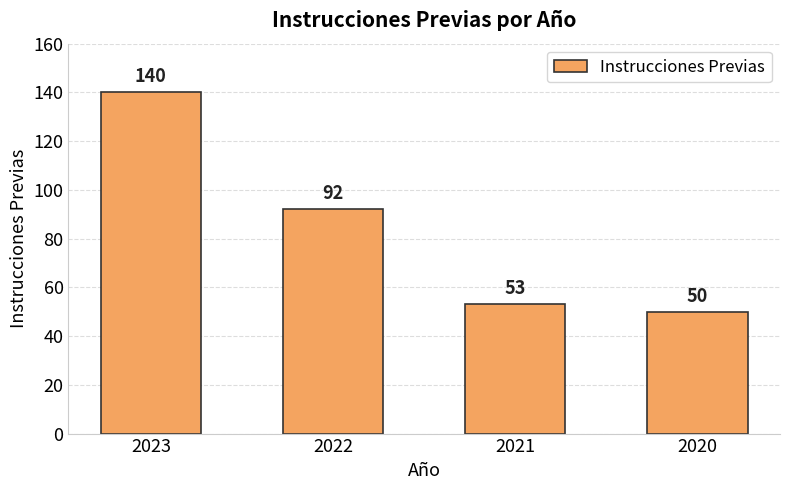

What is the average value?

84